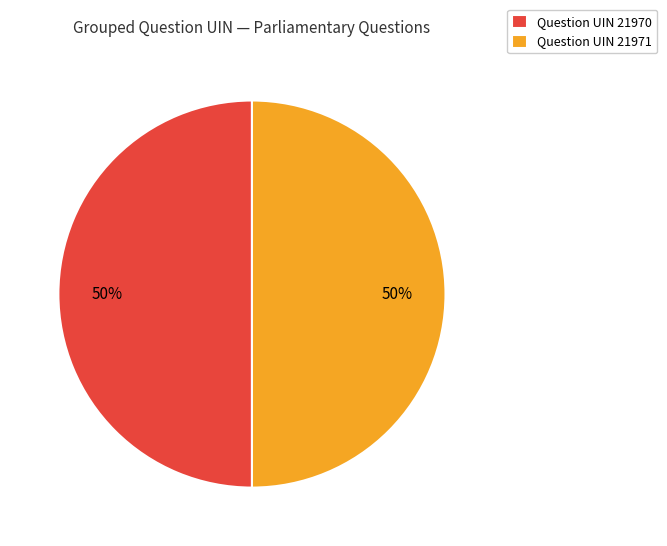

What percentage is the Question UIN 21971 slice, to the nearest percent?

50%